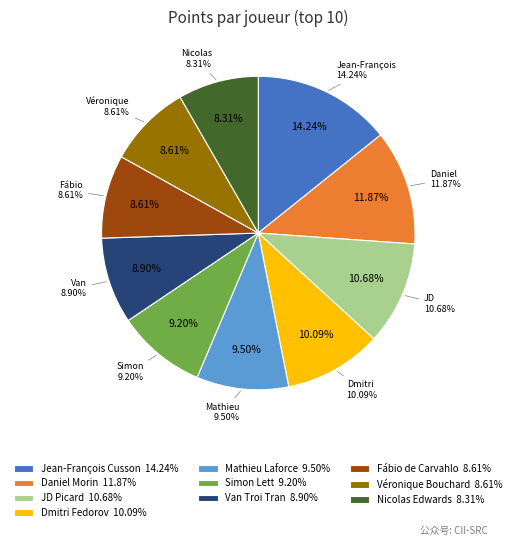

Is there a majority slice in this chart?

No